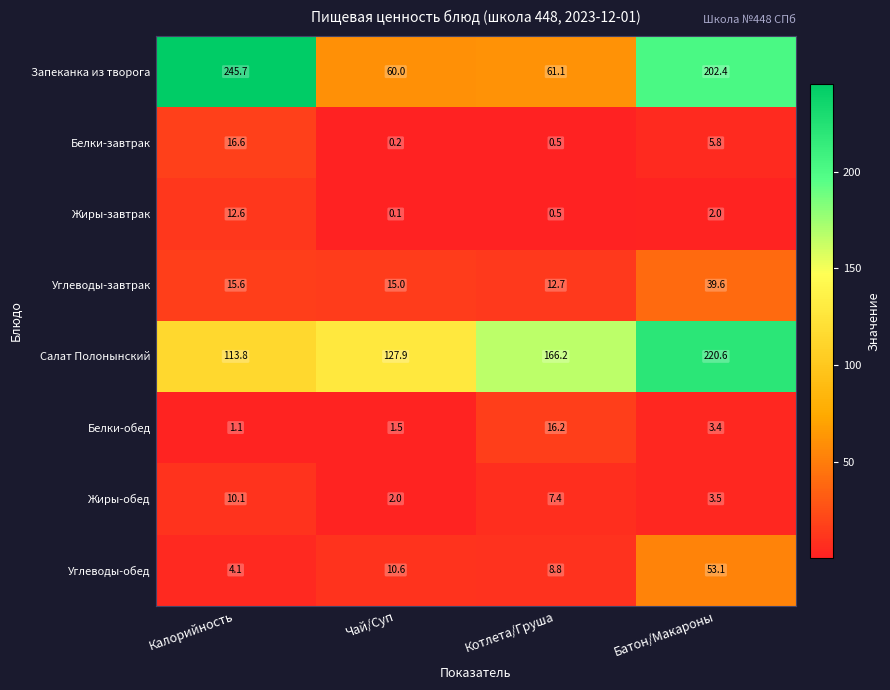

What is the difference between the second highest and second lowest values in the Запеканка из творога series?

141.3